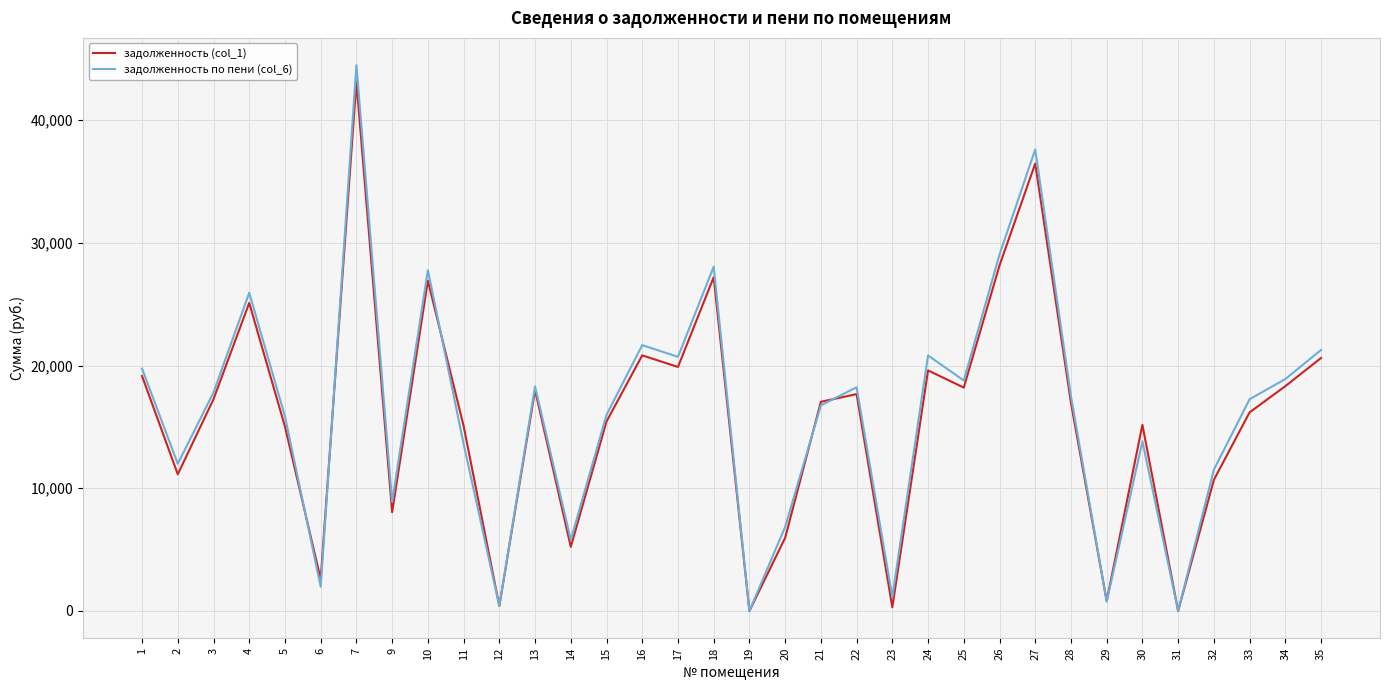

What is the greatest value displayed?

44473.4